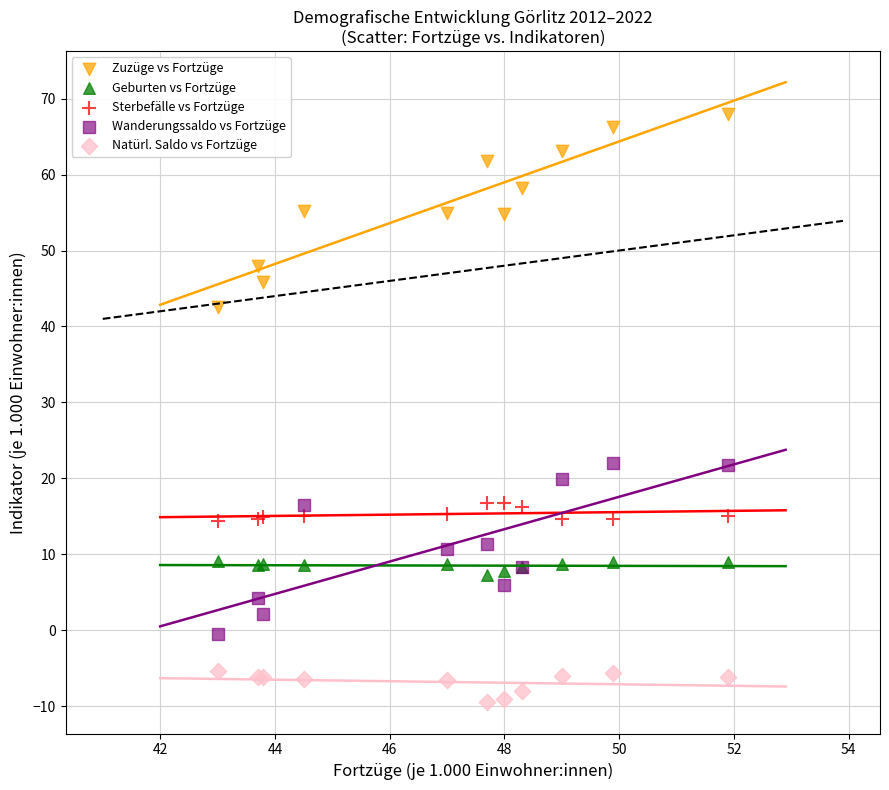

Which series reaches the minimum Y coordinate?

Natürl. Saldo vs Fortzüge